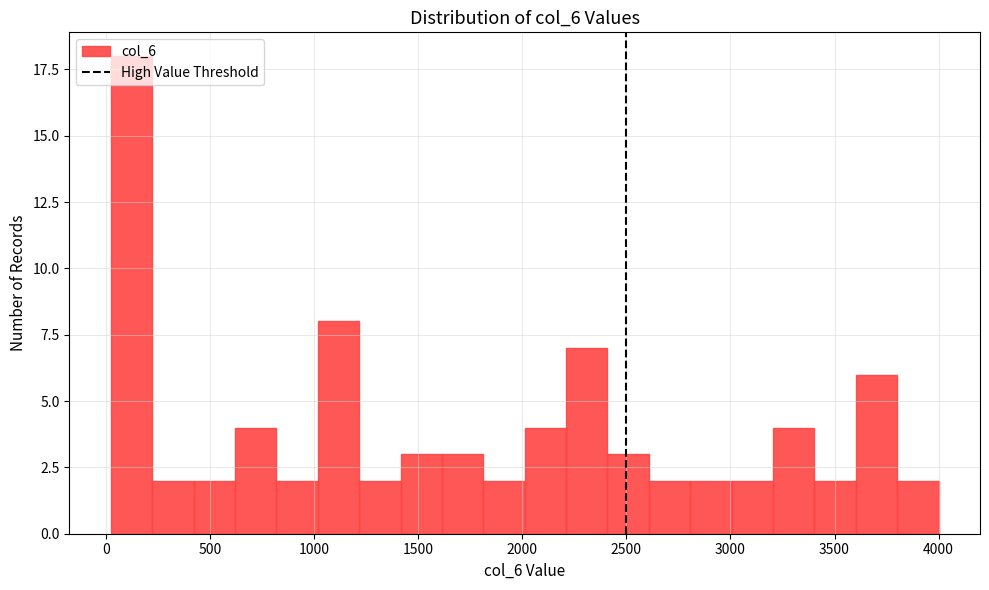

Read against the x-axis, roughly where is the centre of the tallest bar?

100